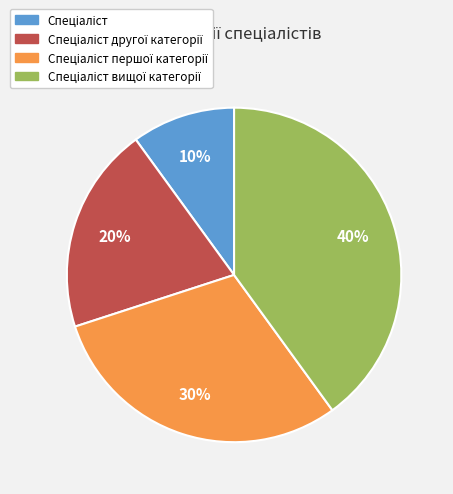

To the nearest percent, what is the average slice percentage?

25%